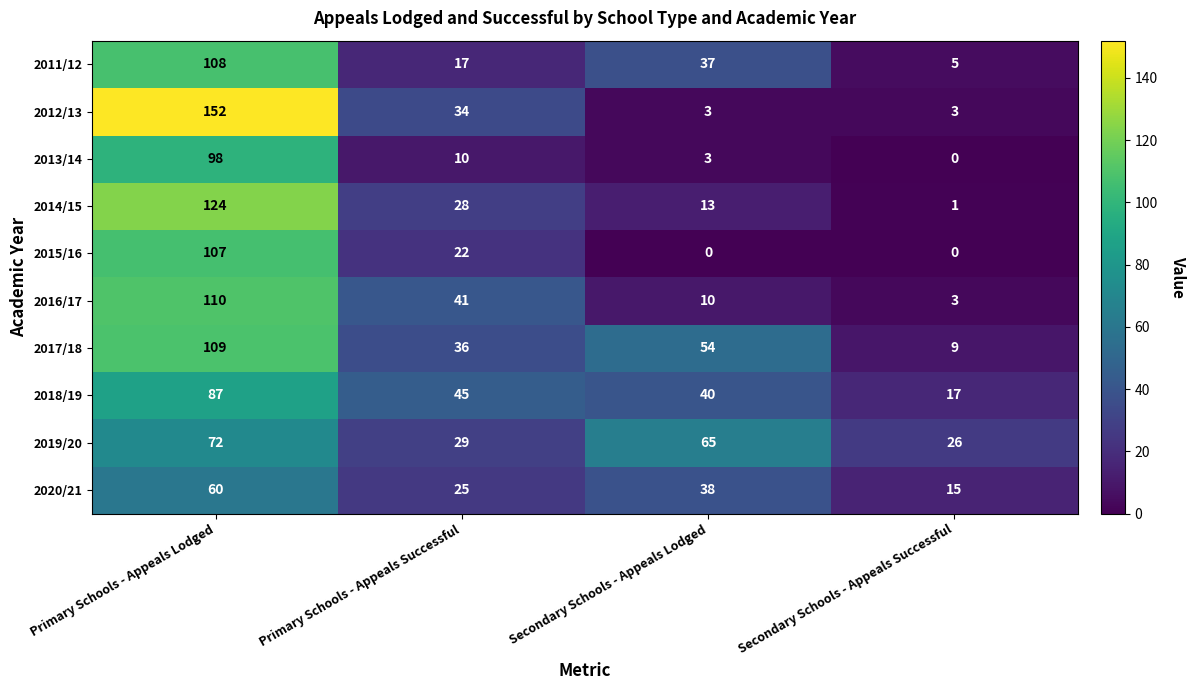

Count the number of data series in this chart.

10